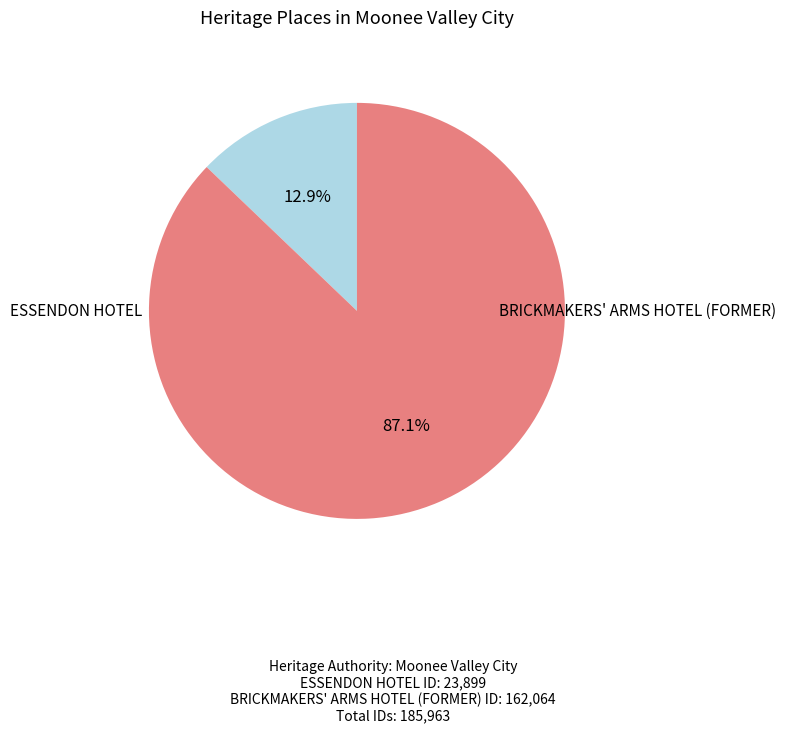

To the nearest percent, what percentage of the pie is ESSENDON HOTEL?

13%